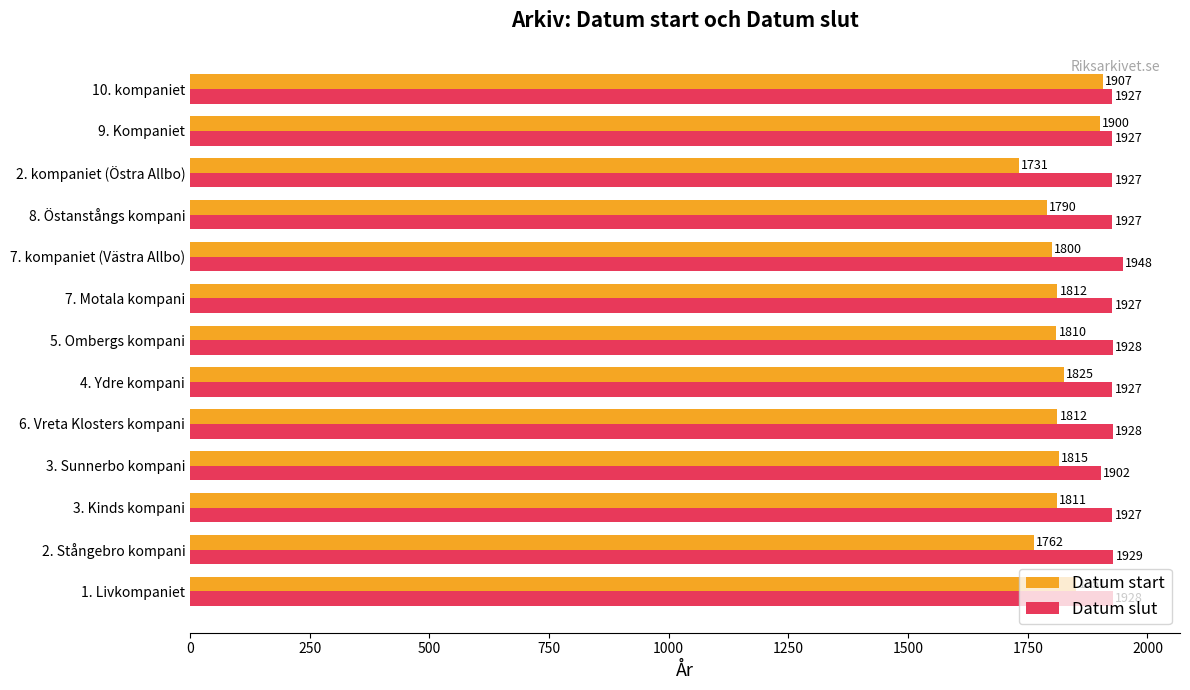

What is the greatest value displayed?

1948